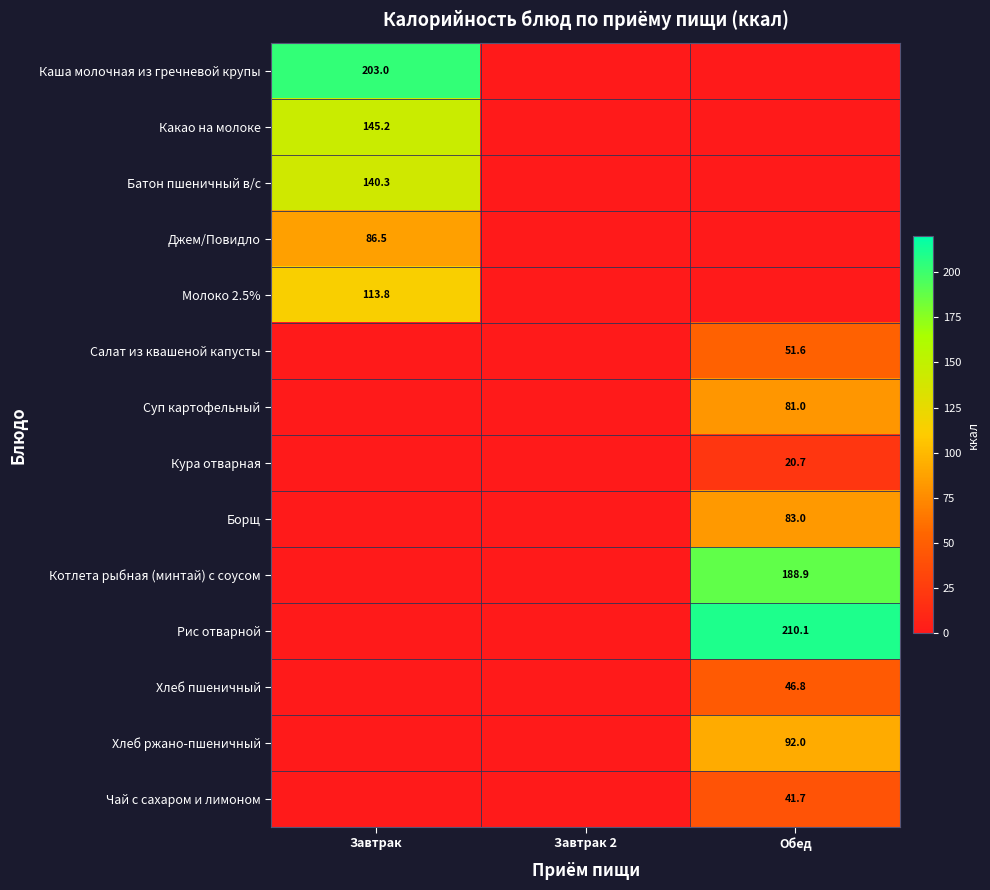

True or false: Хлеб ржано-пшеничный has a value of 130.9 at Обед.

False